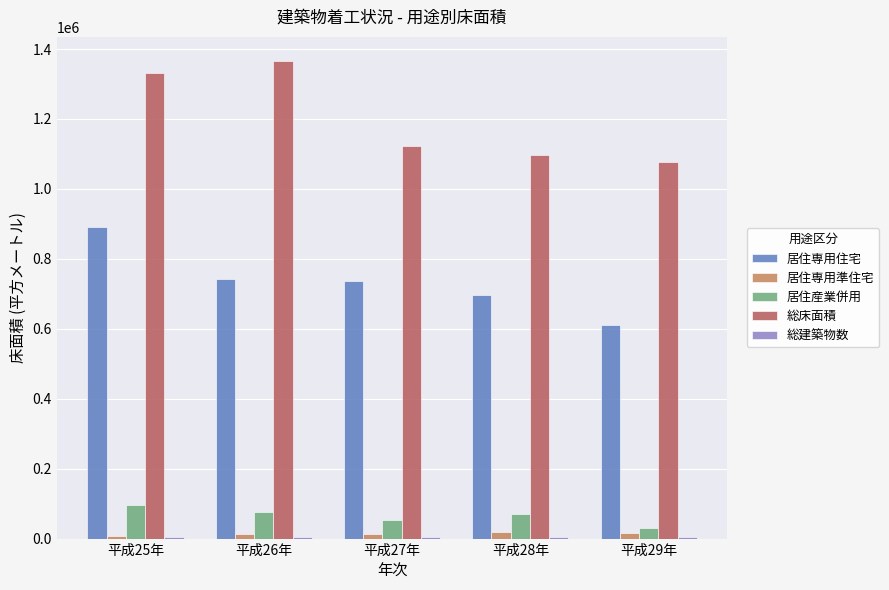

Read the 居住専用住宅 value at 平成25年, to the nearest 10.

891260